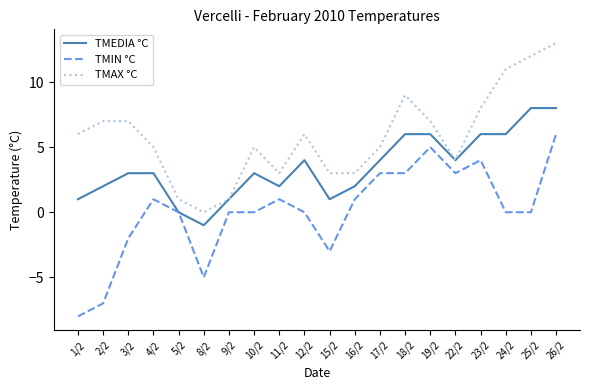

Which series has the largest total across all categories?

TMAX °C